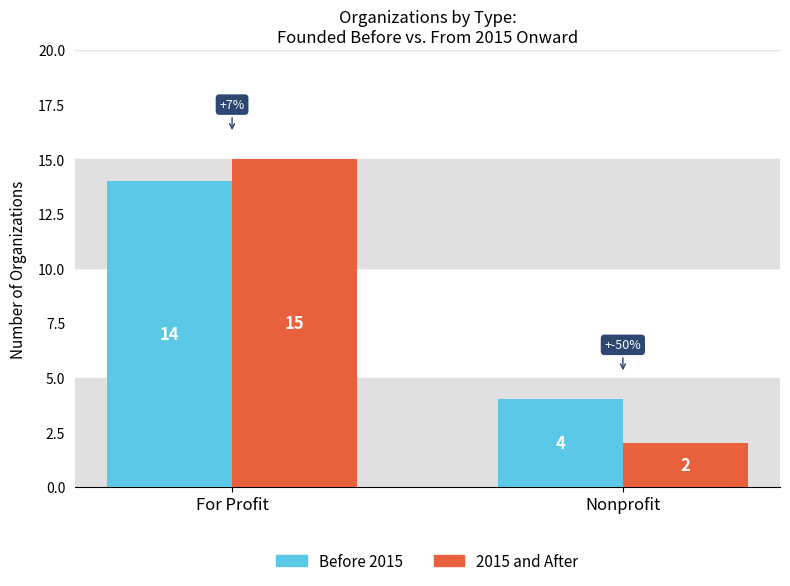

Which category has the lowest value in the 2015 and After series?

Nonprofit